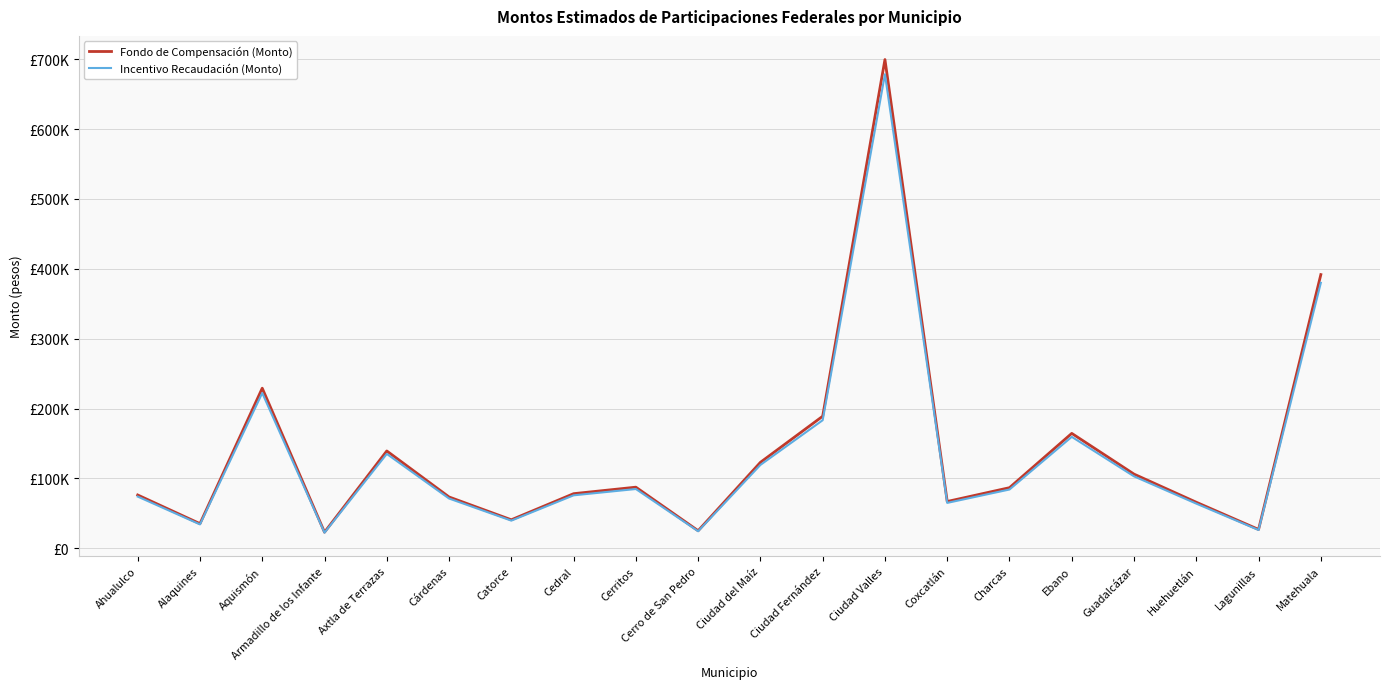

True or false: Incentivo Recaudación (Monto) has a value of 18400.2 at Catorce.

False